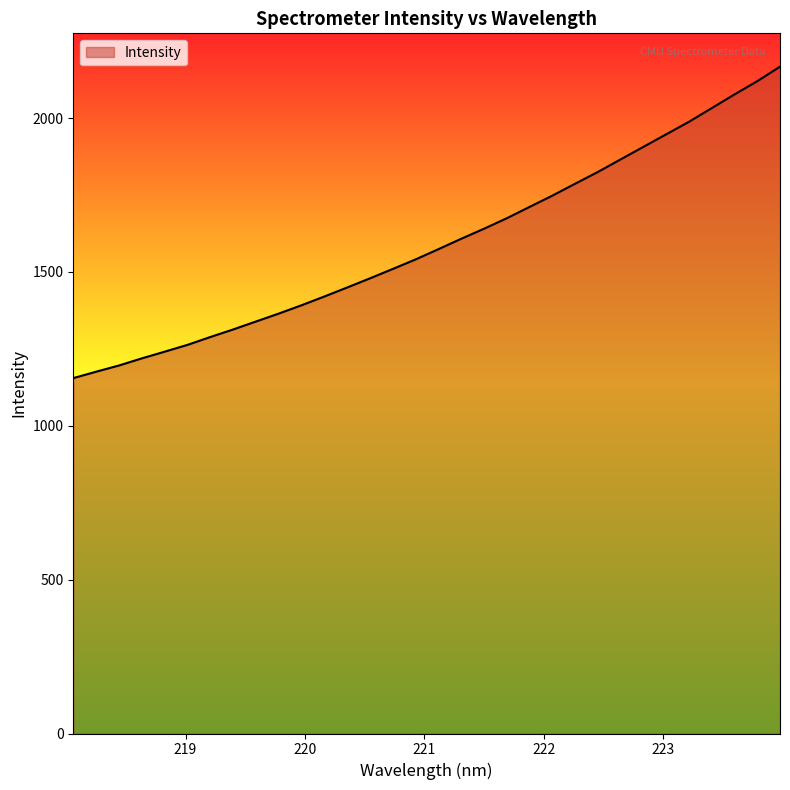

What is the minimum value shown in the chart?

1155.0